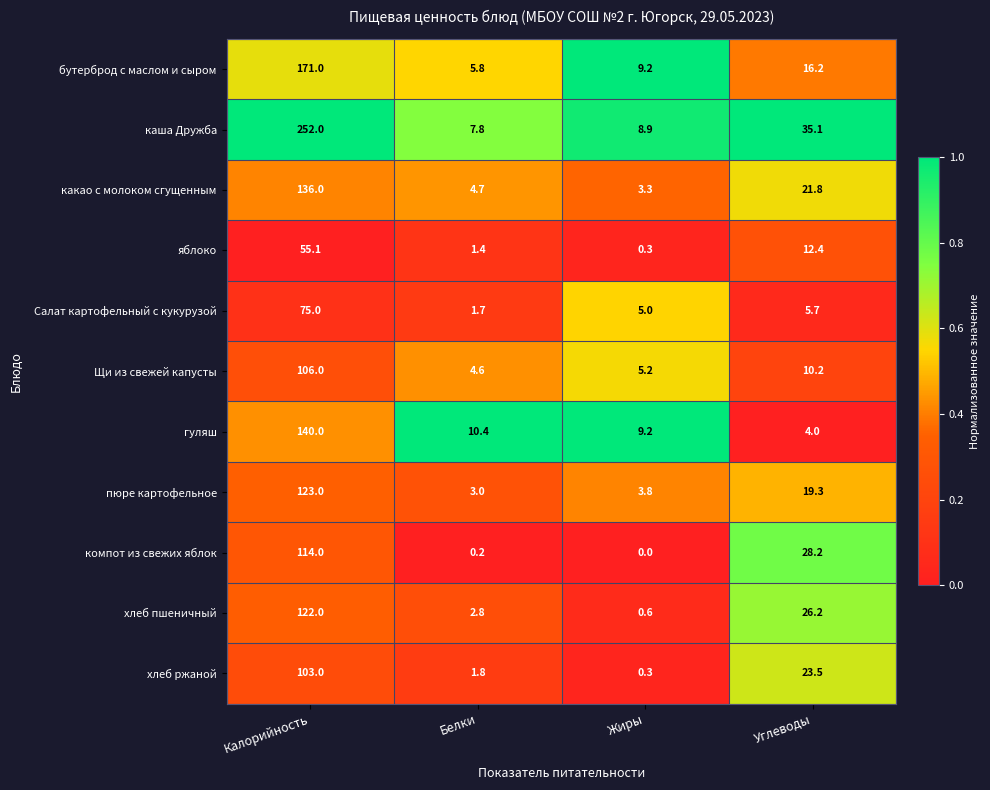

What is the sum of the пюре картофельное values at Углеводы and Жиры?

23.1